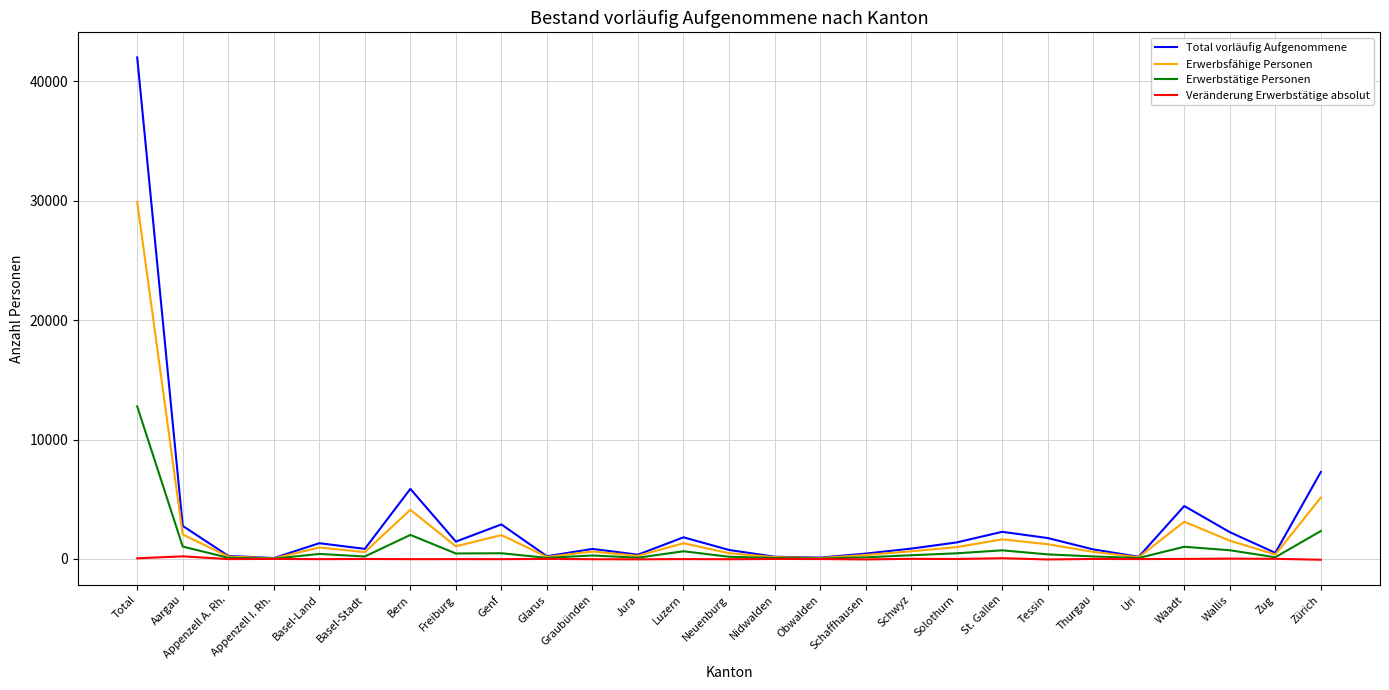

List the series in order of their peak value, lowest first.

Veränderung Erwerbstätige absolut, Erwerbstätige Personen, Erwerbsfähige Personen, Total vorläufig Aufgenommene